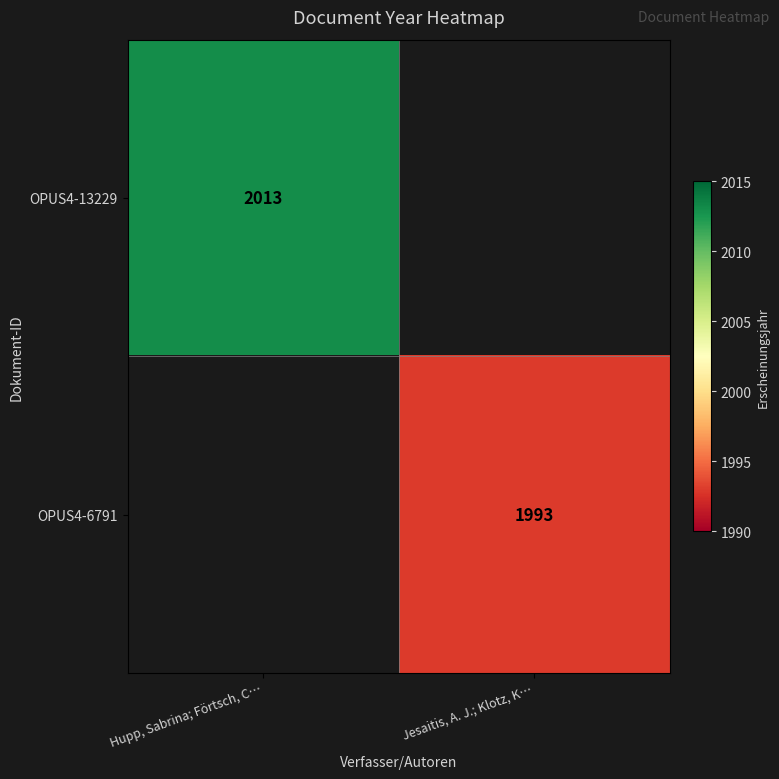

What is the greatest value displayed?

2013.0